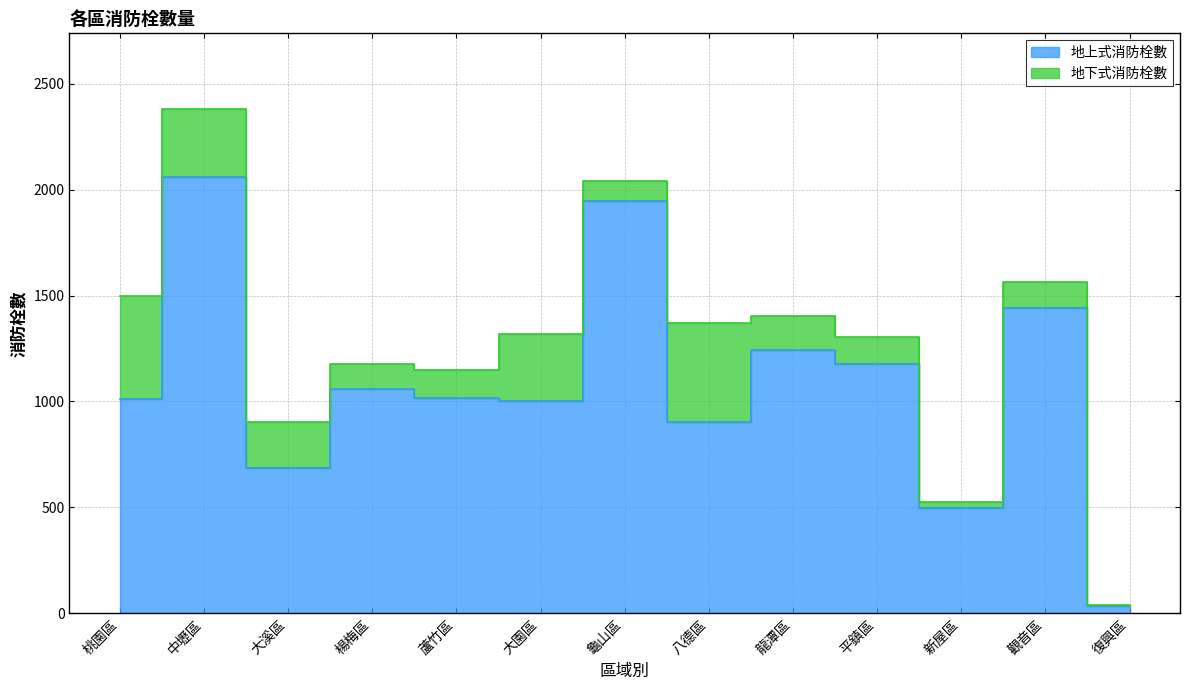

The value at 大溪區 is 306. True or false?

False